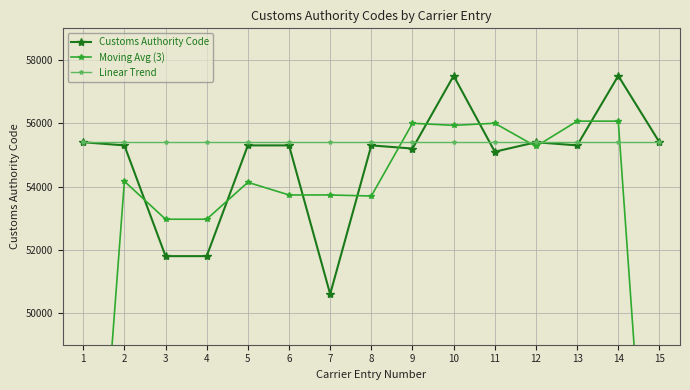

True or false: Moving Avg (3) and Customs Authority Code intersect in this chart.

True